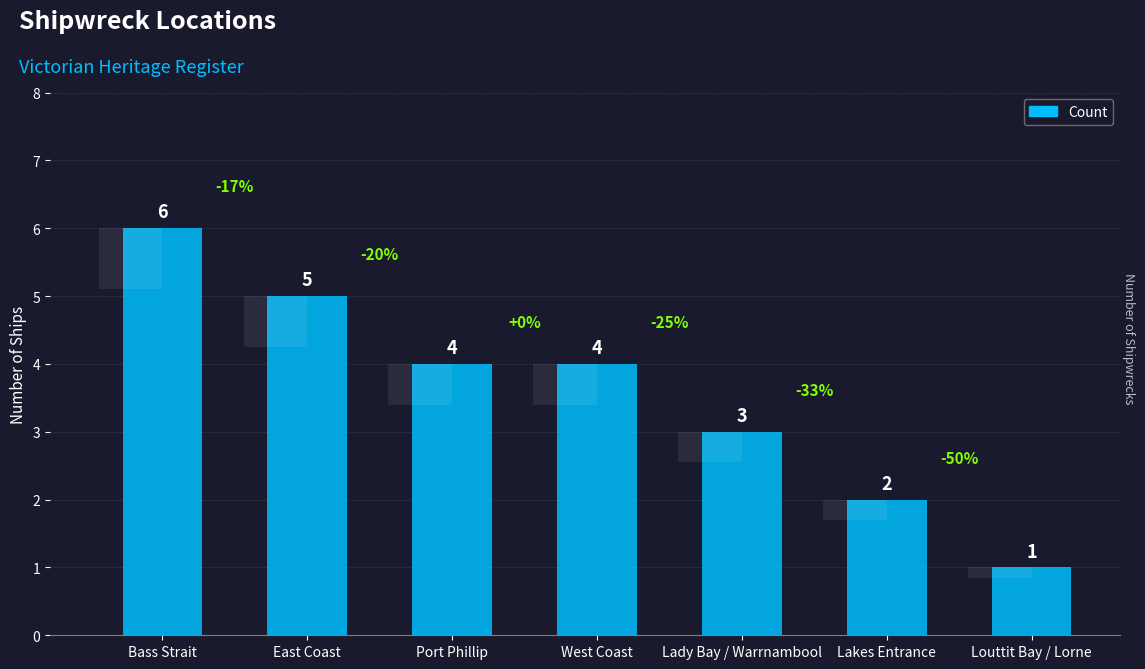

What is the sum of the values at Bass Strait and Port Phillip?

10